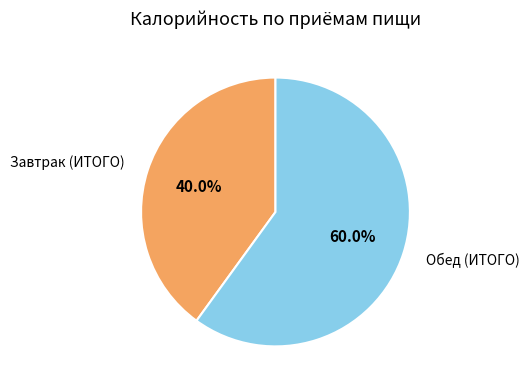

How many slices are in this pie chart?

2